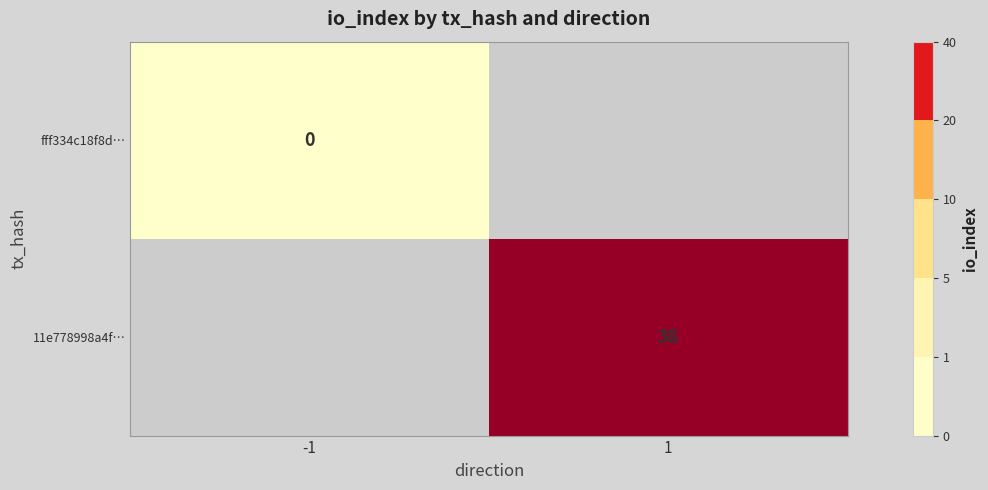

The 11e778998a4f… series shows 38 at 1. True or false?

True